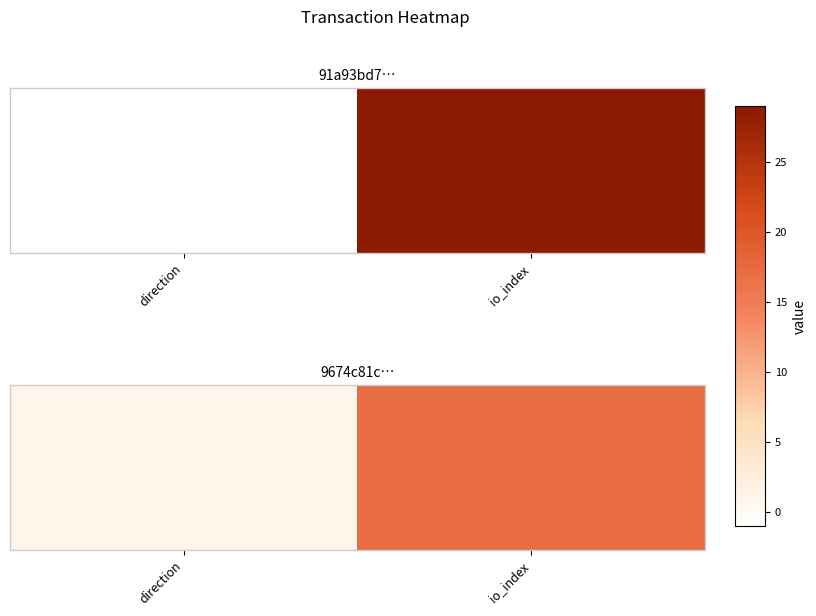

Which category has the lowest value across all series?

direction